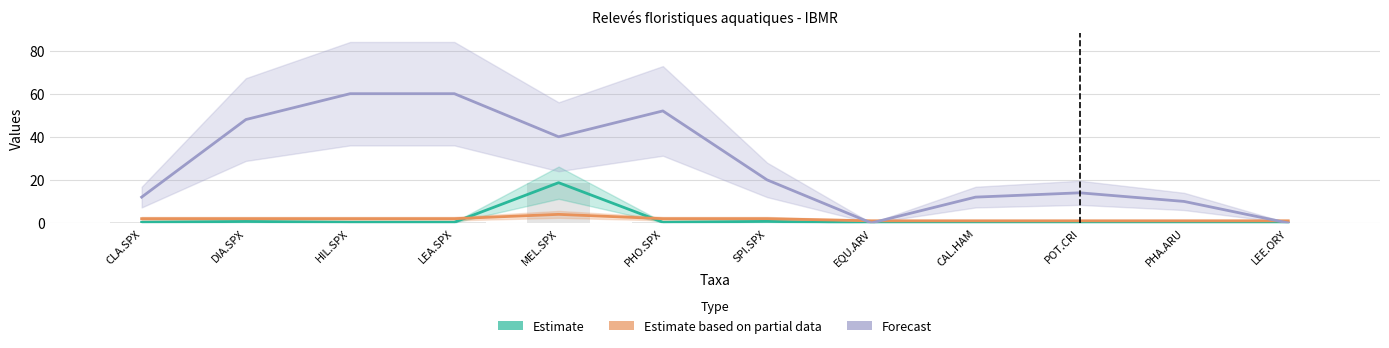

The value of Estimate based on partial data at MEL.SPX is 4.0. True or false?

True